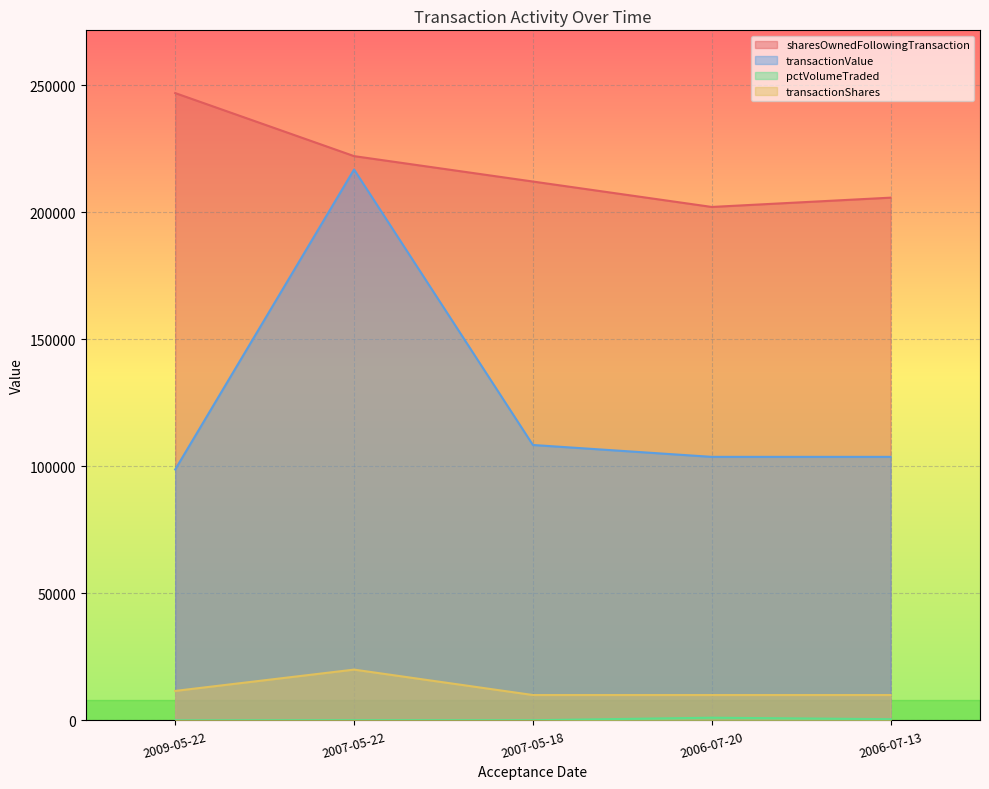

What is the value of the transactionValue point at the 4th from the left?

103700